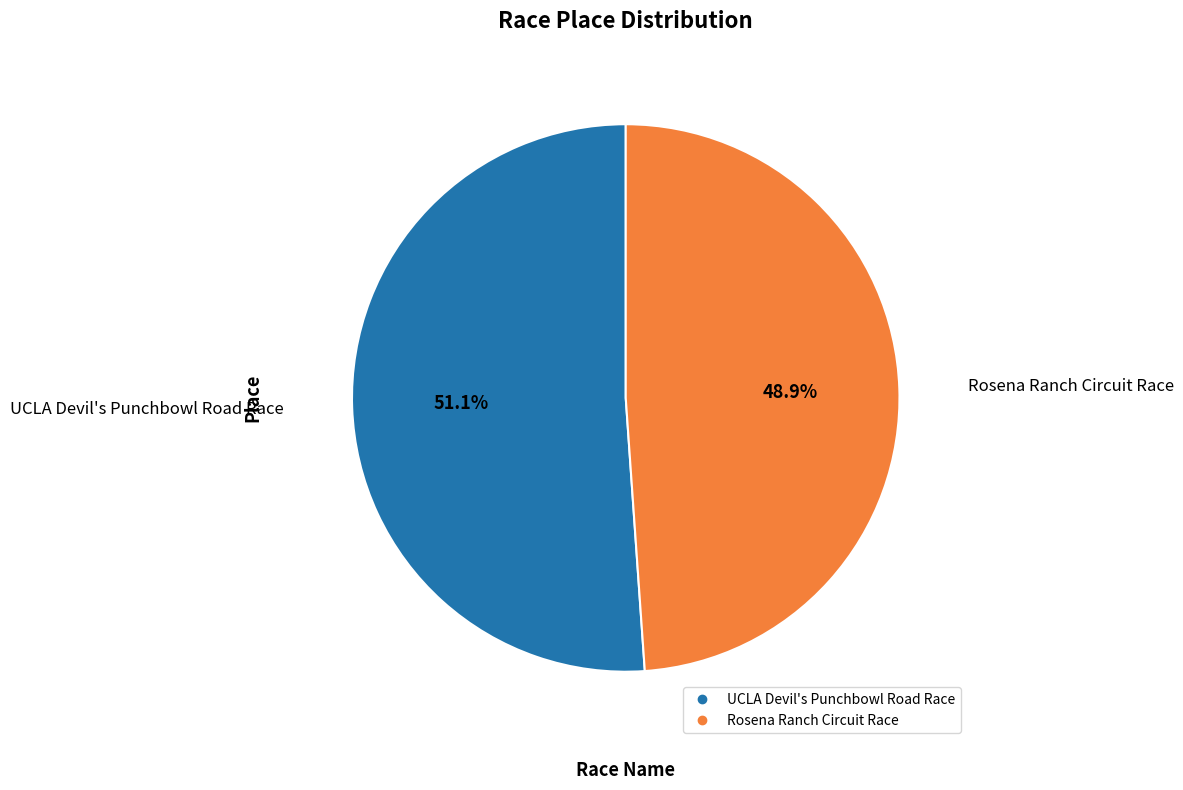

To the nearest percent, what is the average slice percentage?

50%